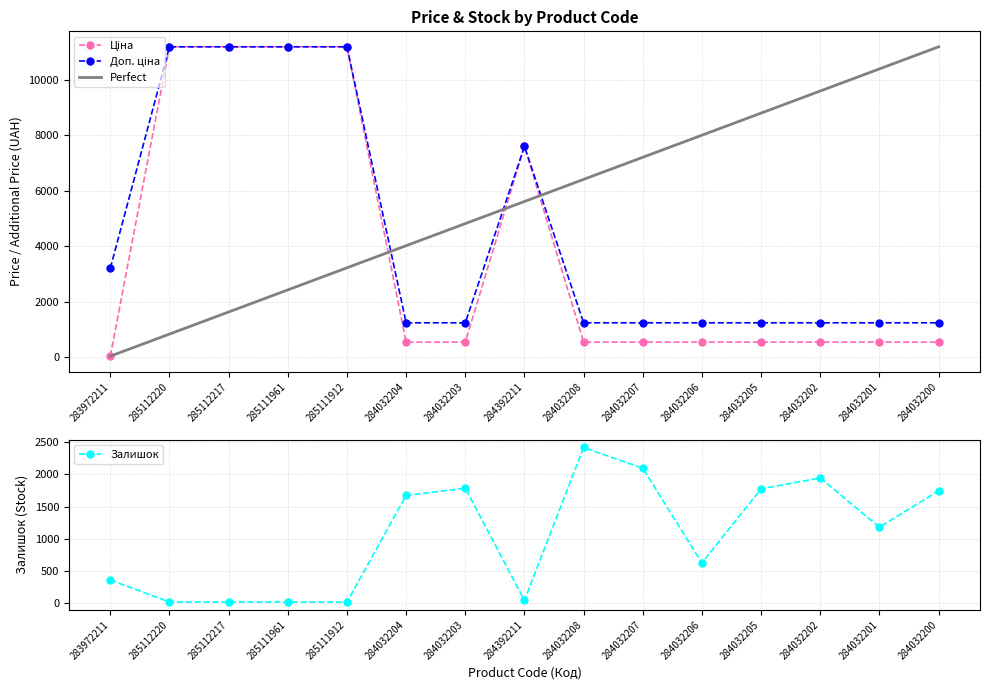

What is the value of the Ціна point at the 6th from the left?

539.0